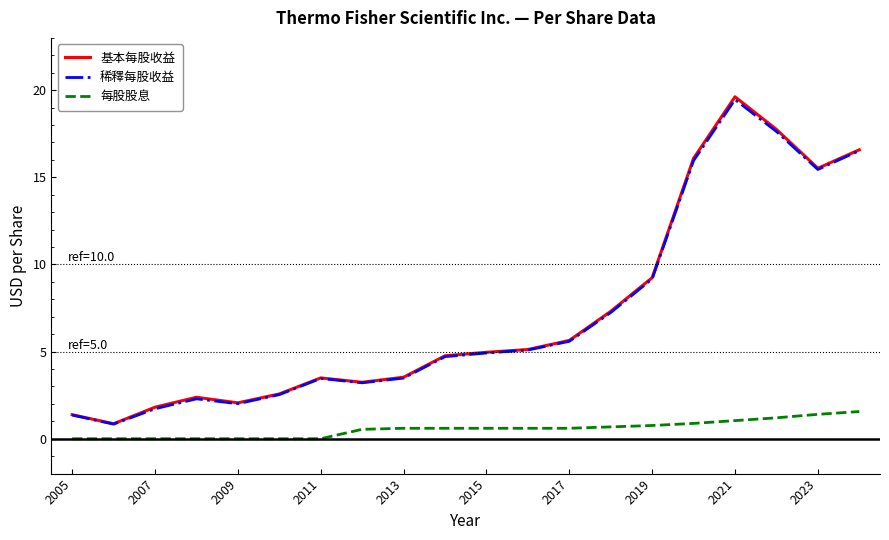

True or false: 每股股息 and 基本每股收益 intersect in this chart.

False